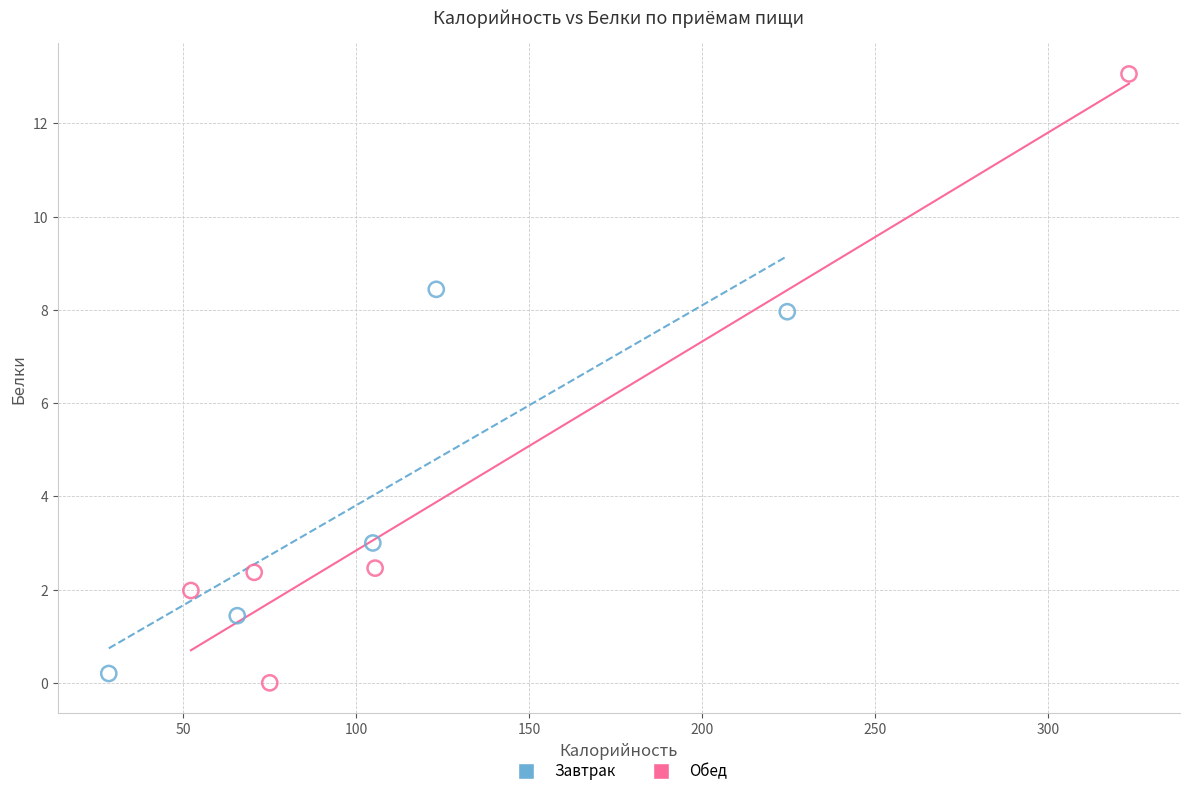

Which series contains the highest Y value?

Обед